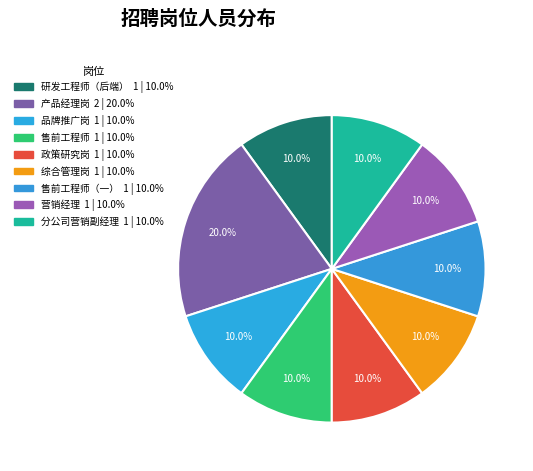

What is the smallest slice in the pie chart?

研发工程师（后端）